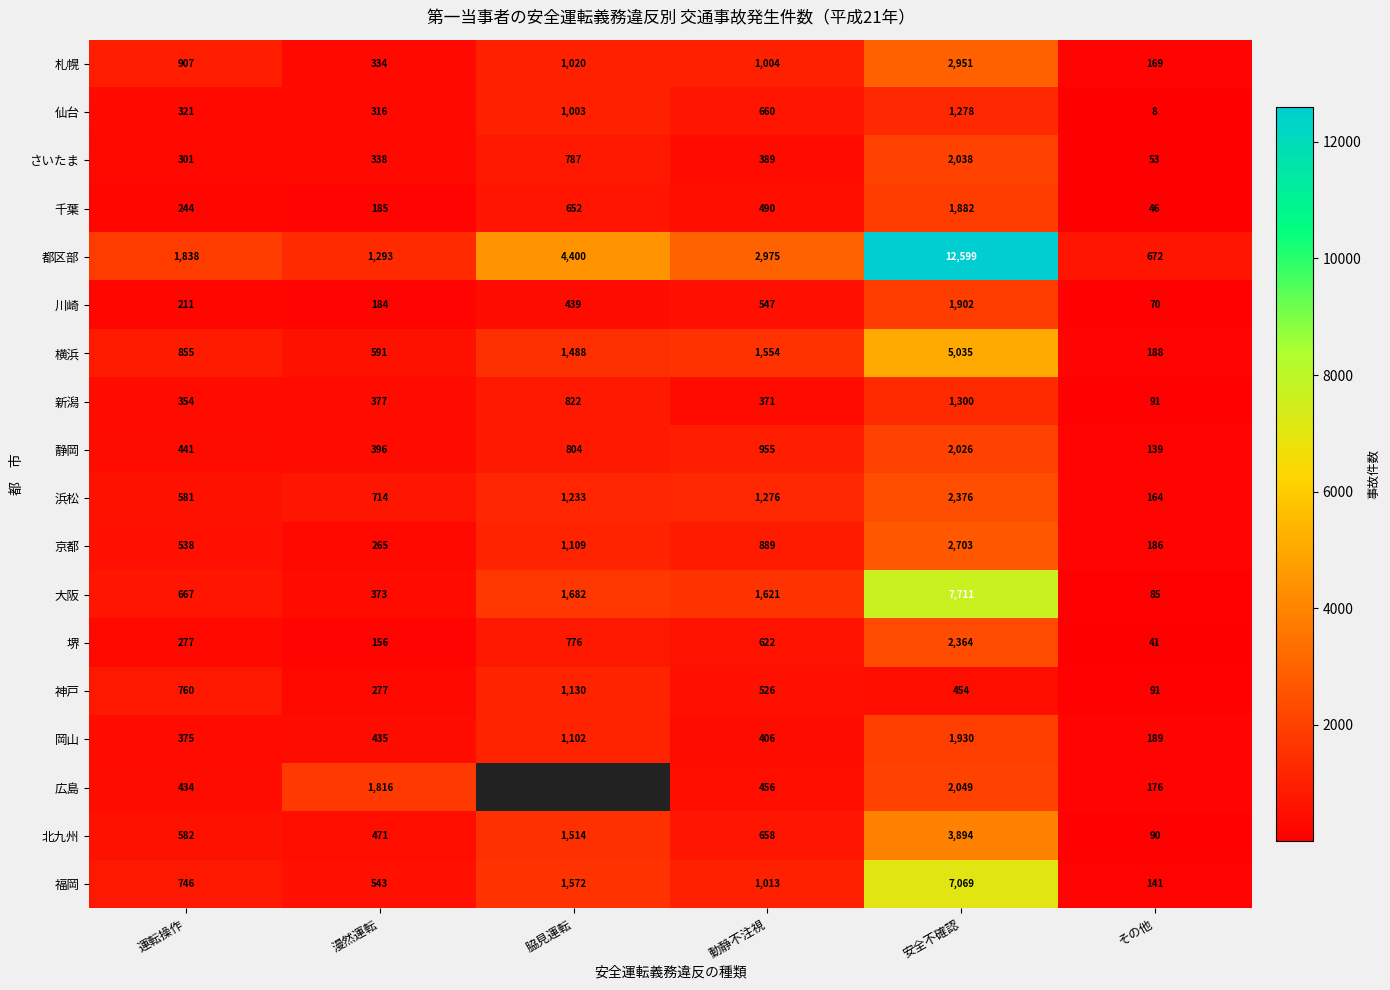

Rank the categories by 札幌 value from highest to lowest.

安全不確認, 脇見運転, 動静不注視, 運転操作, 漫然運転, その他